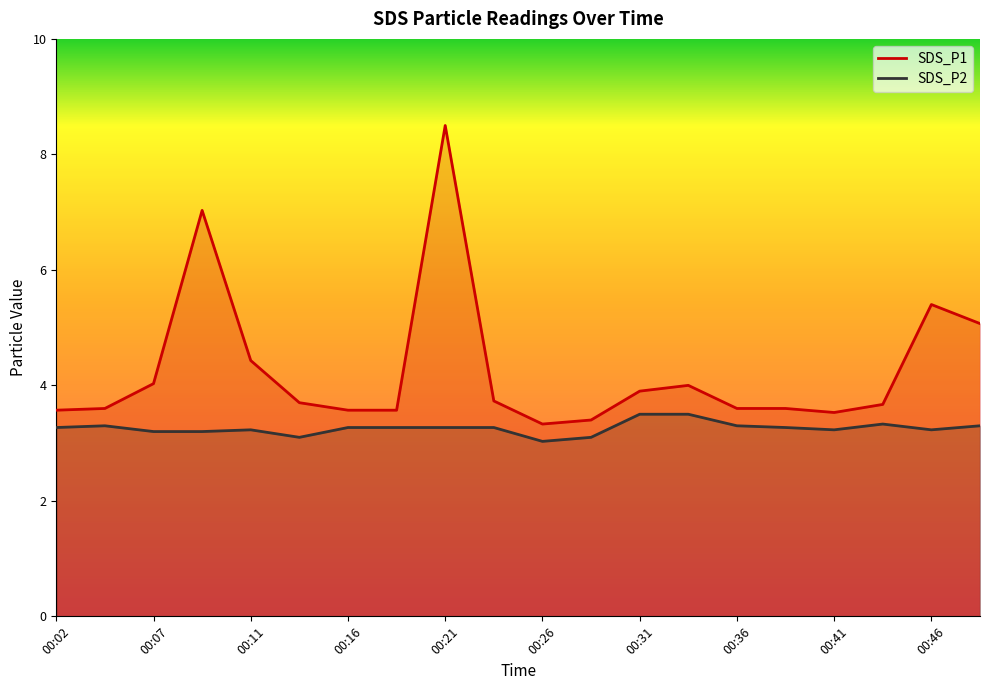

What is the average value of the SDS_P2 series?

3.3